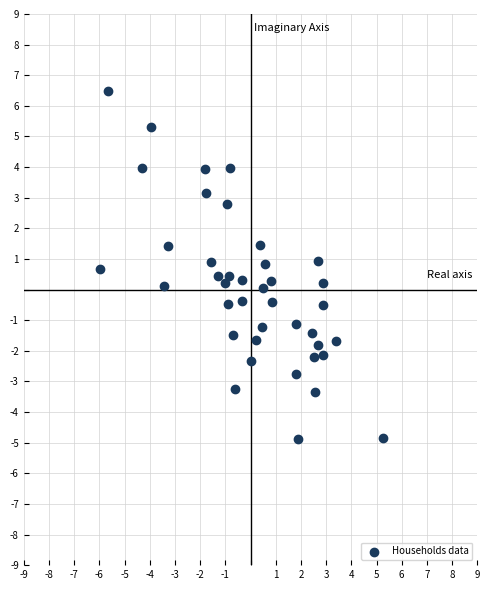

What is the range of Y values (max minus min)?

11.3